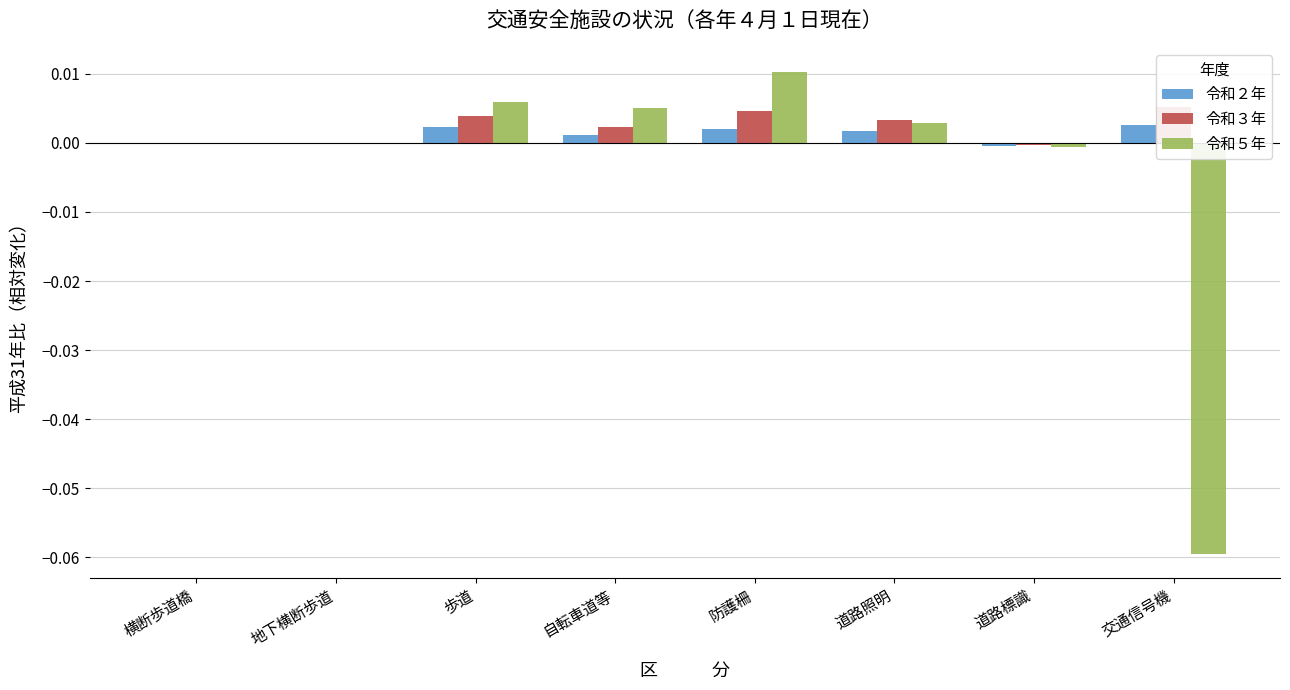

Count the number of categories in the chart.

8